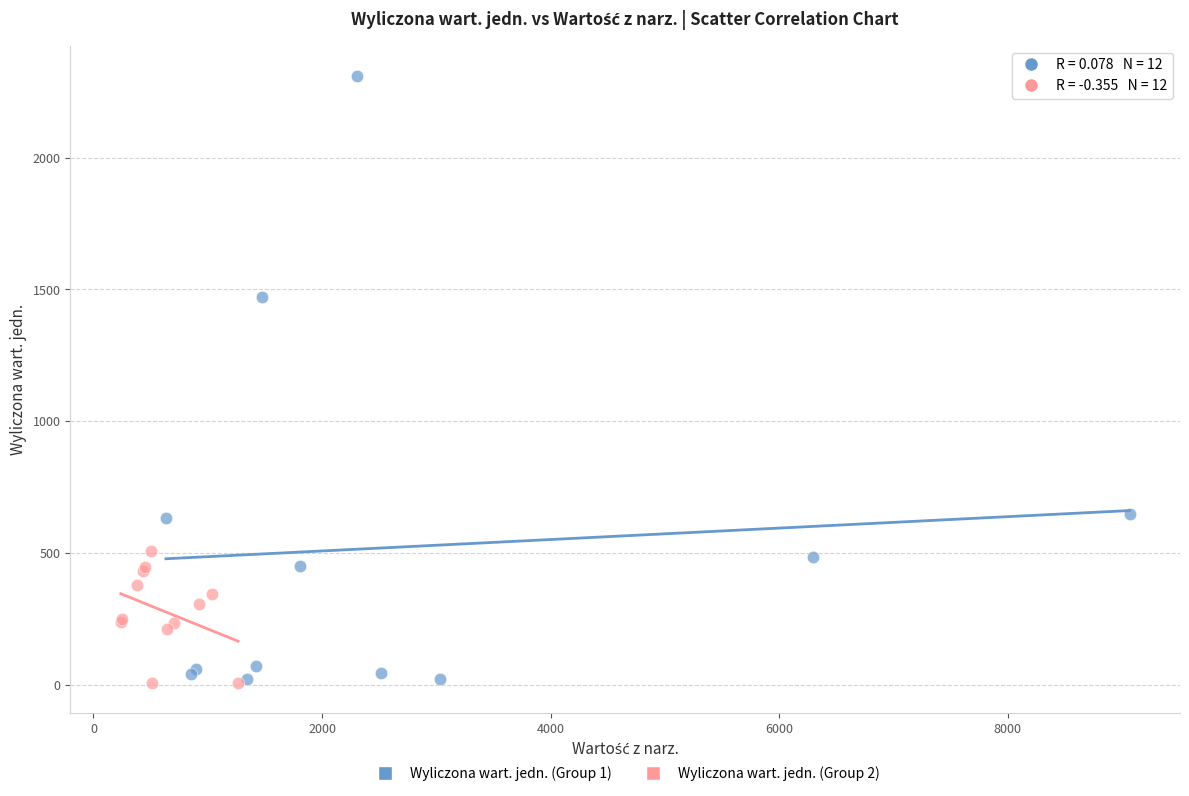

Which series has the widest spread of Y values?

Wyliczona wart. jedn. (Group 1)